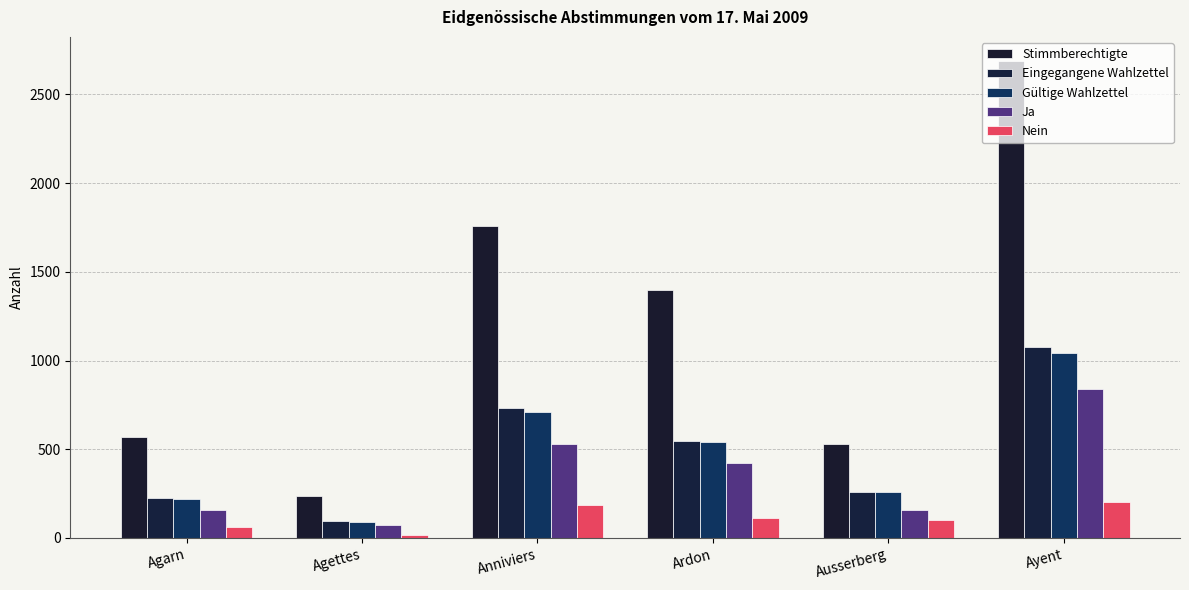

Count the number of categories in the chart.

6